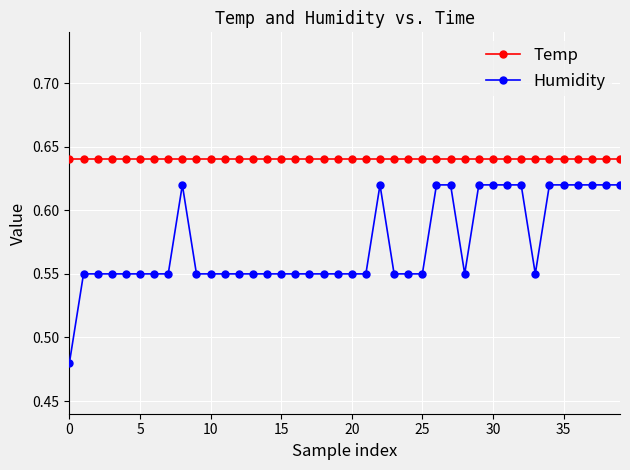

Rank the series by their average value, from lowest to highest.

Humidity, Temp